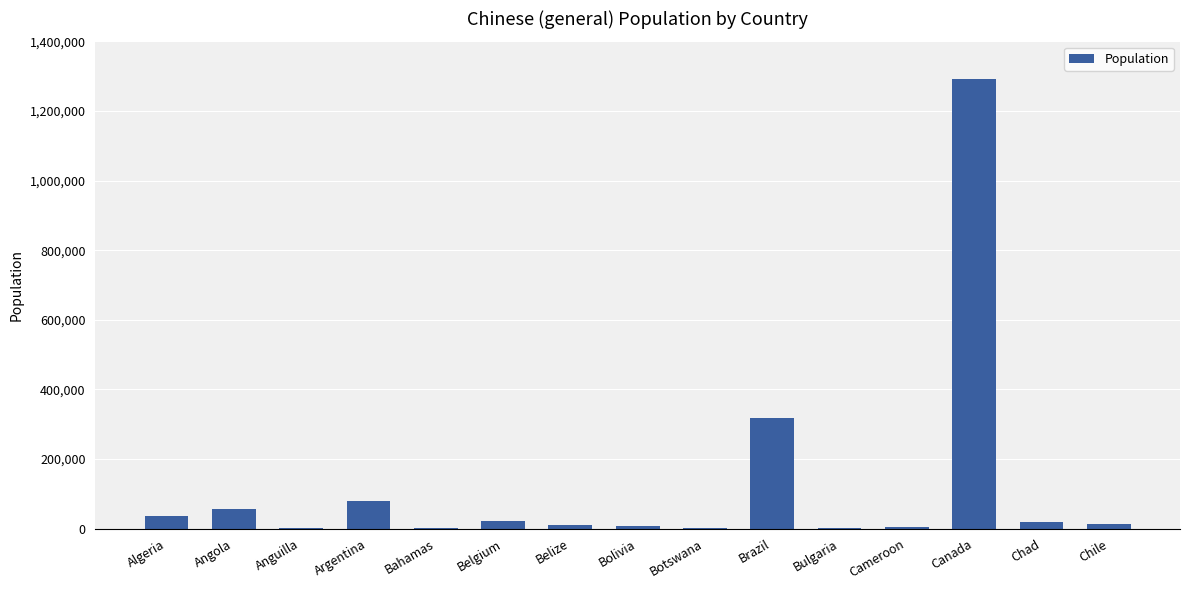

What is the sum of all values?

1861500